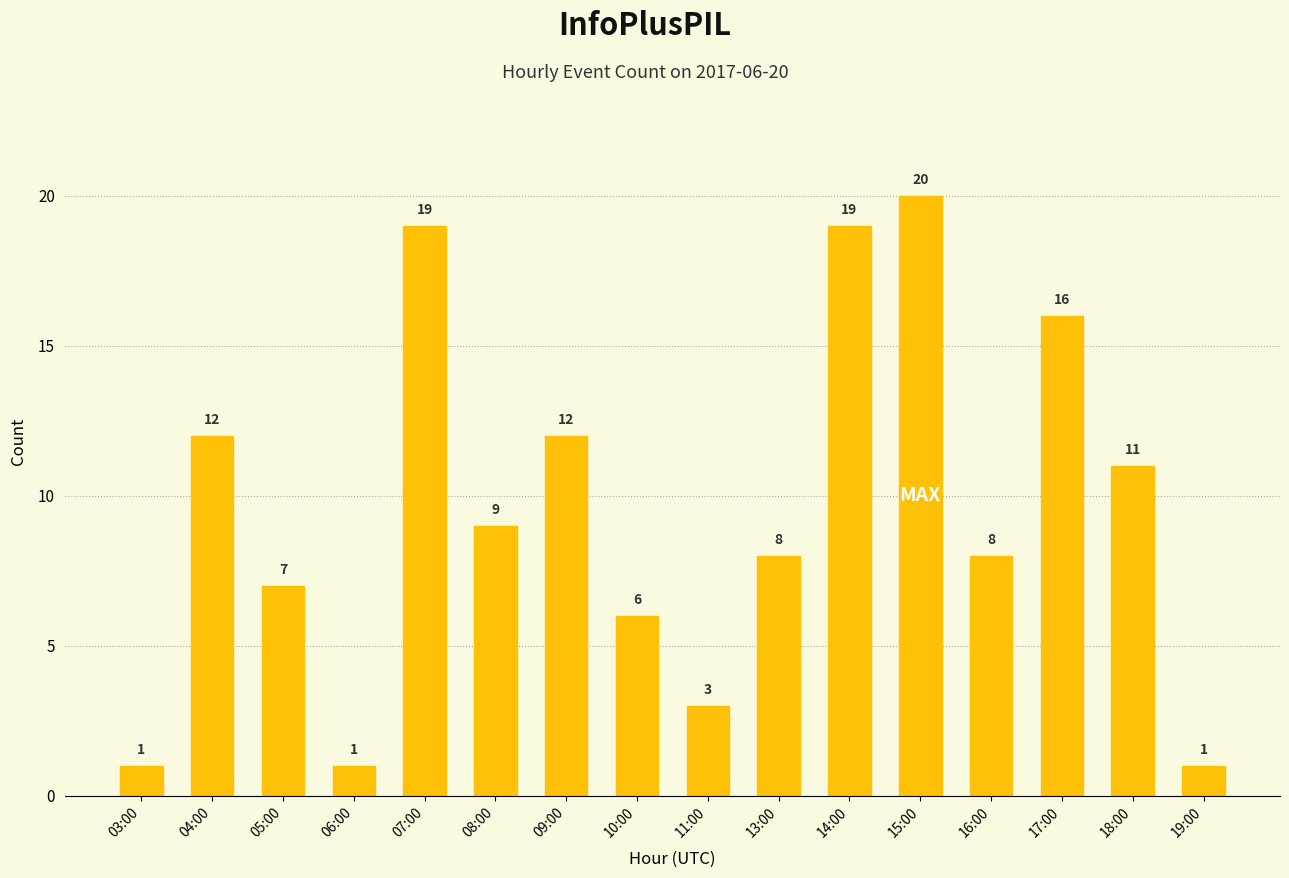

Which has a higher value, 09:00 or 05:00?

09:00